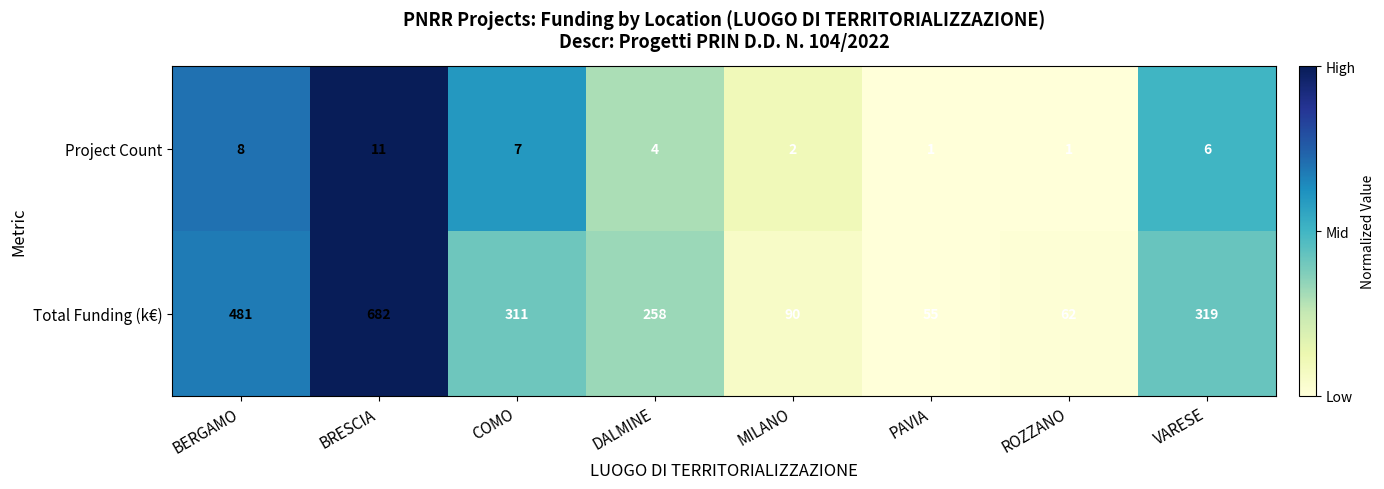

List the series in order of their peak value, lowest first.

Project Count, Total Funding (k€)